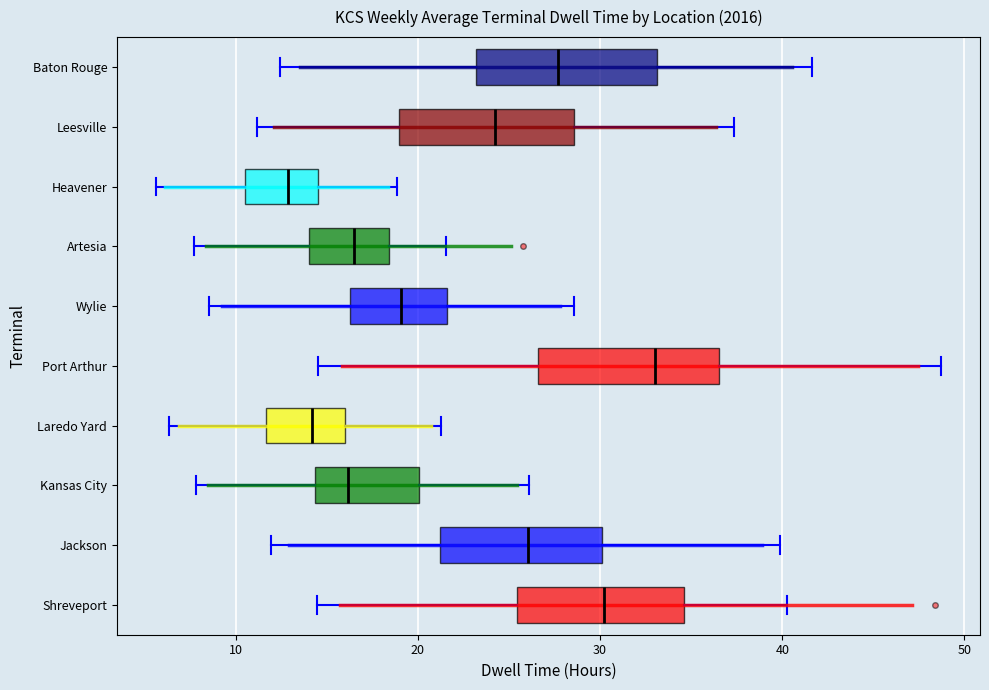

Reading bottom to top, transcribe this box plot: for each box, give where its median line is, the range the box spans, and where its two whiskers end, as read against the x-axis. The values are not printed on the chart, so give them approximately, as read against the axis.

Shreveport: median 30, box 25 to 35, whiskers 14 to 40
Jackson: median 26, box 21 to 30, whiskers 12 to 40
Kansas City: median 16, box 14 to 20, whiskers 8 to 26
Laredo Yard: median 14, box 12 to 16, whiskers 6 to 21
Port Arthur: median 33, box 27 to 37, whiskers 15 to 49
Wylie: median 19, box 16 to 22, whiskers 9 to 29
Artesia: median 16, box 14 to 18, whiskers 8 to 22
Heavener: median 13, box 10 to 14, whiskers 6 to 19
Leesville: median 24, box 19 to 29, whiskers 11 to 37
Baton Rouge: median 28, box 23 to 33, whiskers 12 to 42